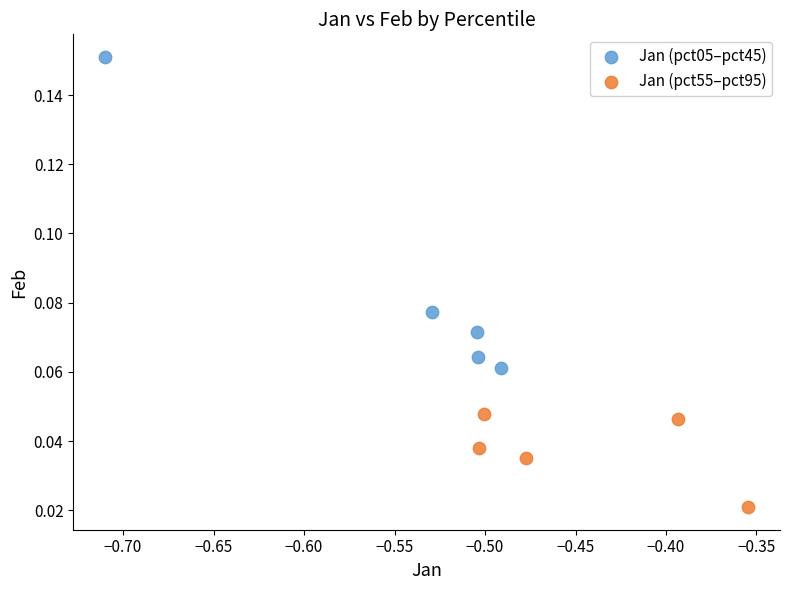

Which series has the widest spread of Y values?

Jan (pct05–pct45)